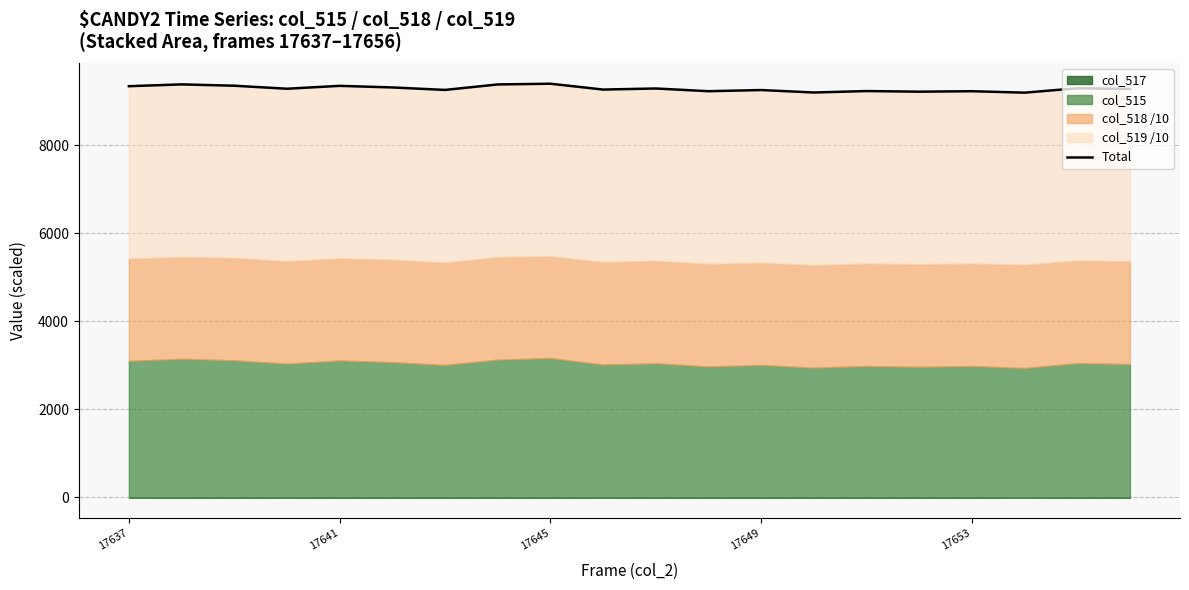

What is the average value?

9290.9